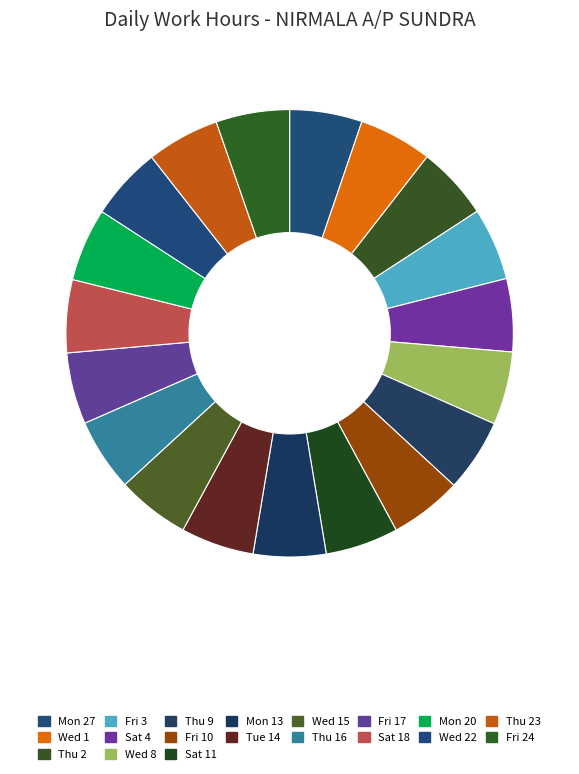

True or false: Mon 13 accounts for 5% of the total.

True